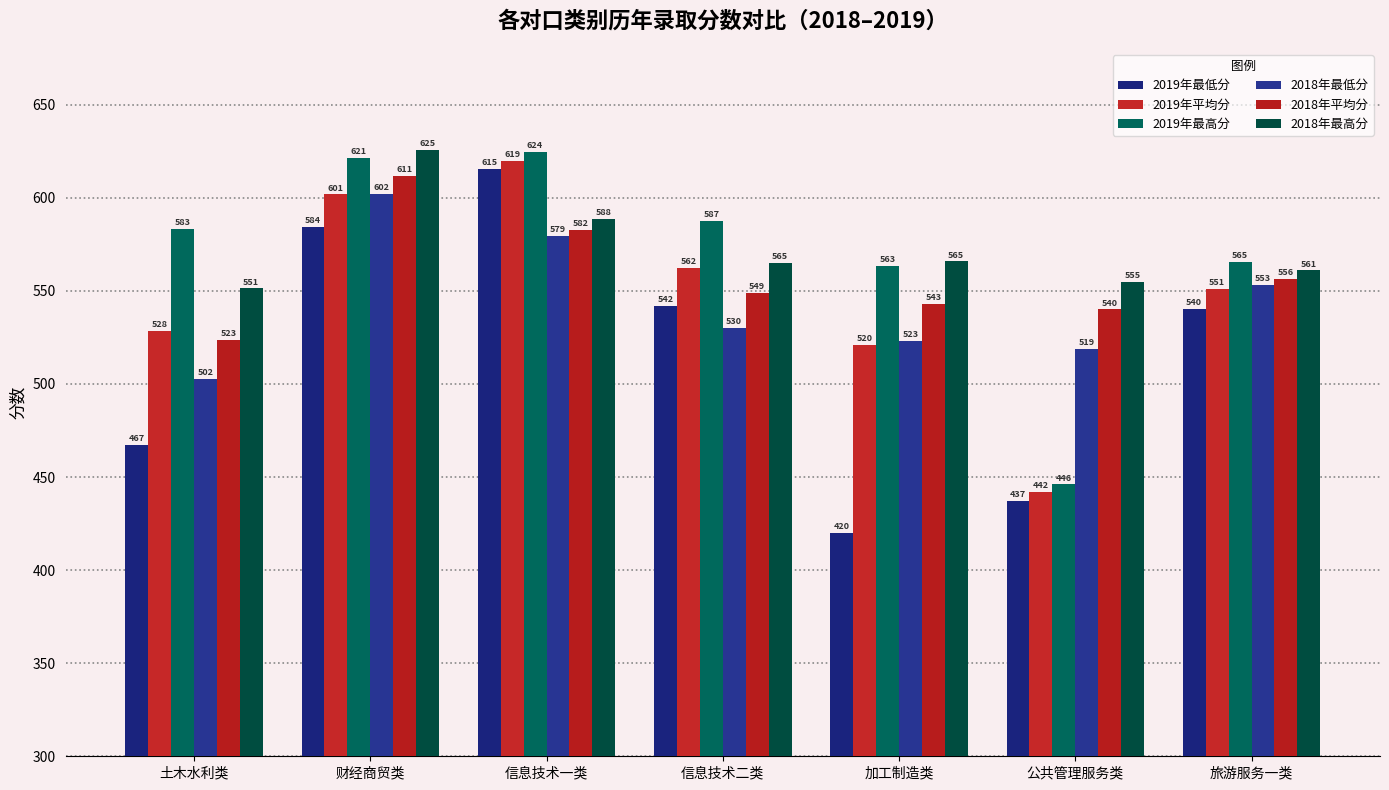

Which label corresponds to the smallest value in the chart?

加工制造类